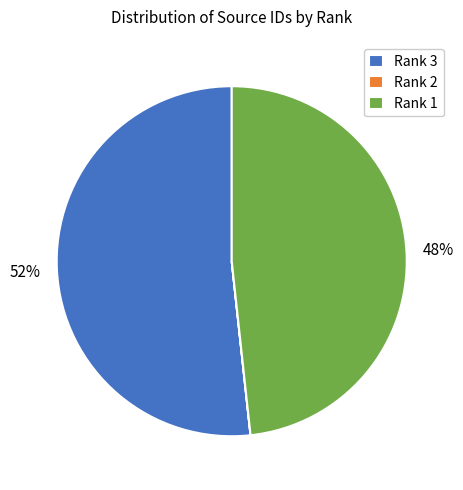

Between Rank 3 and Rank 1, which is larger?

Rank 3